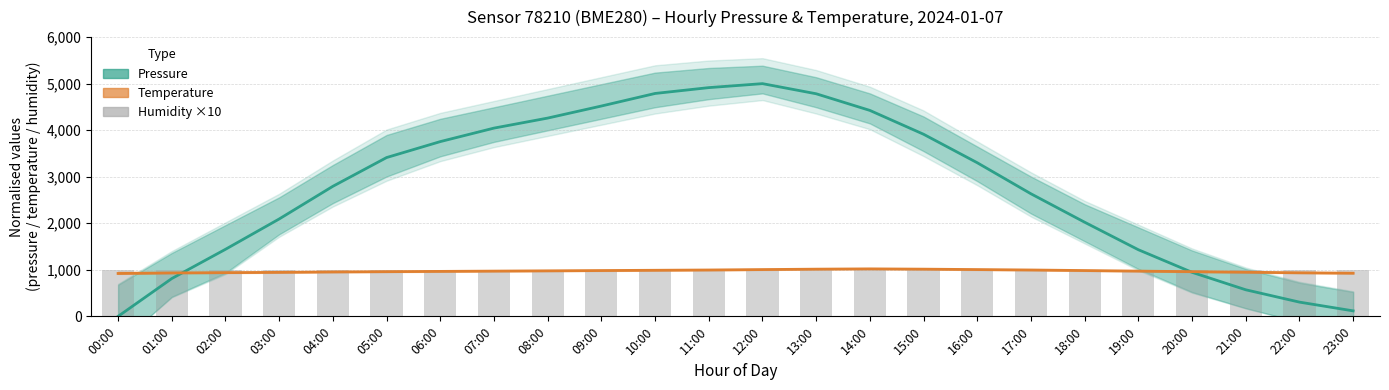

Count the number of data series in this chart.

3